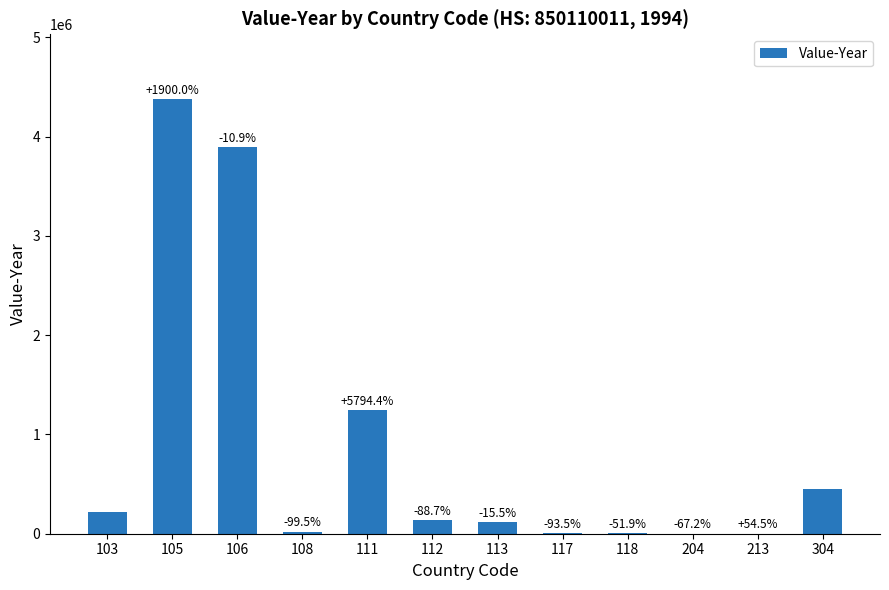

What is the average value?

873650